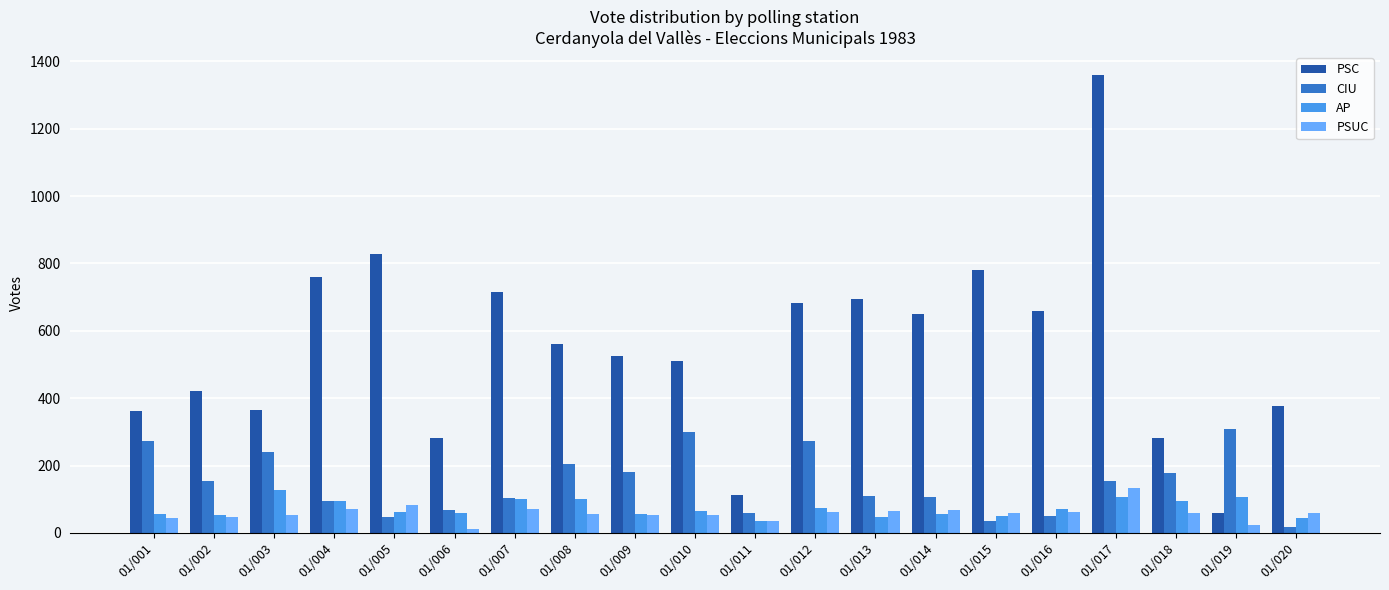

The AP series shows 65 at 01/010. True or false?

True